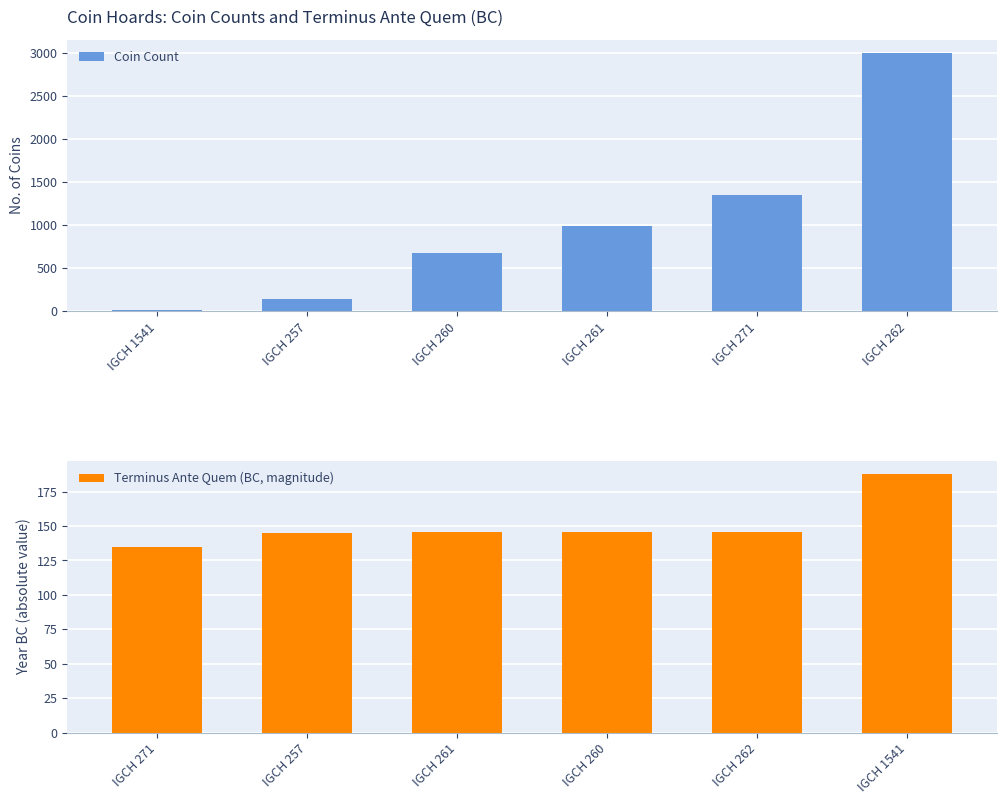

How many data points in Terminus Ante Quem (BC, magnitude) are less than 146?

2